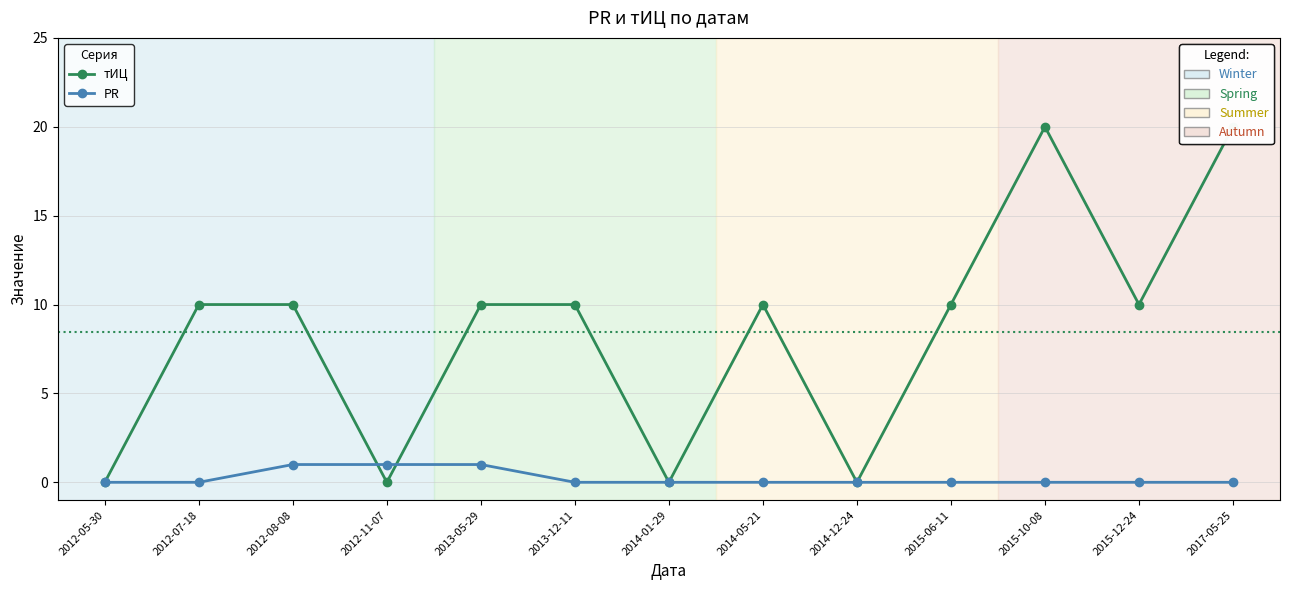

Reading left to right, what are all the values shown in this chart?

тИЦ: 0	10	10	0	10	10	0	10	0	10	20	10	20
PR: 0	0	1	1	1	0	0	0	0	0	0	0	0